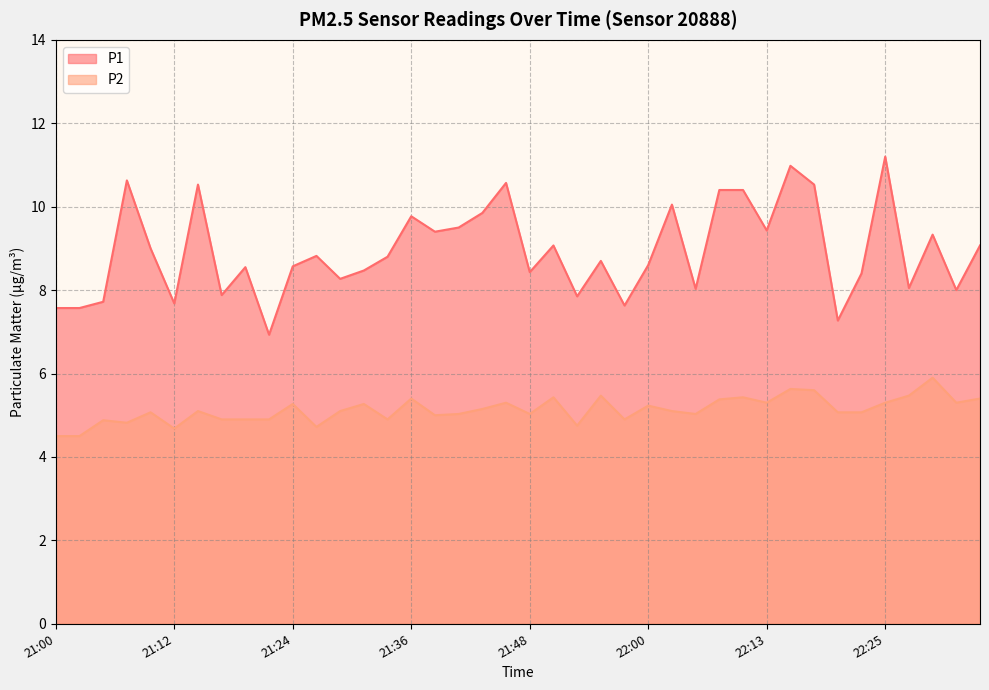

The P1 series shows 12.4 at 21:51. True or false?

False